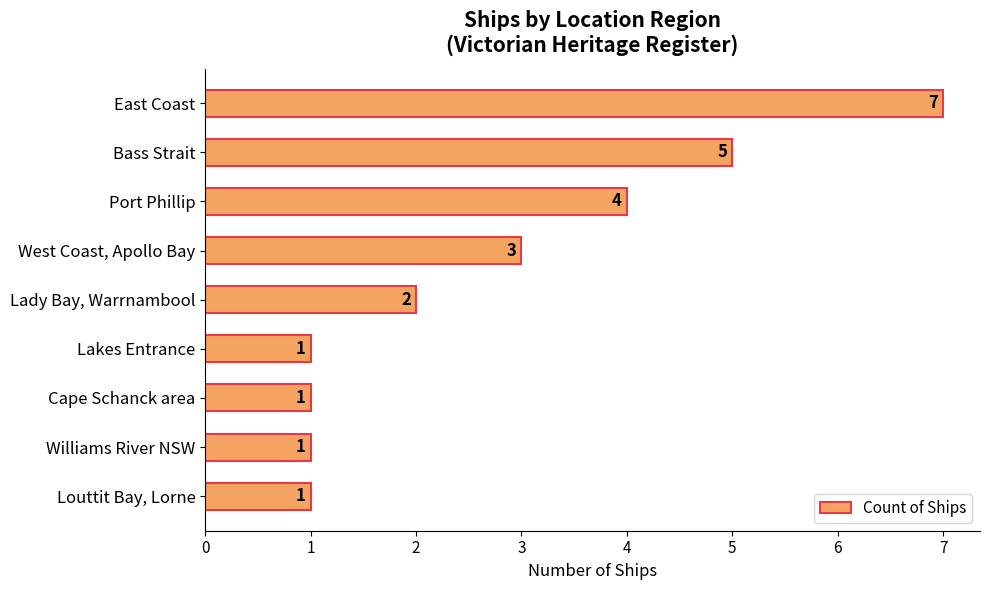

Count the values in the range 1 to 4.

7